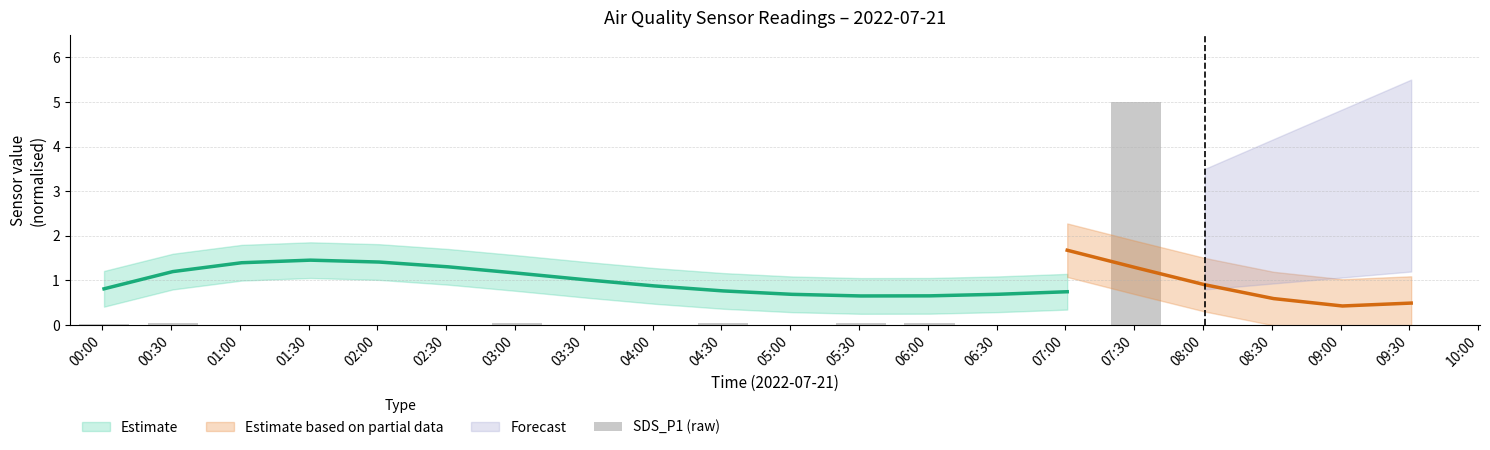

Does the chart contain any negative values?

No